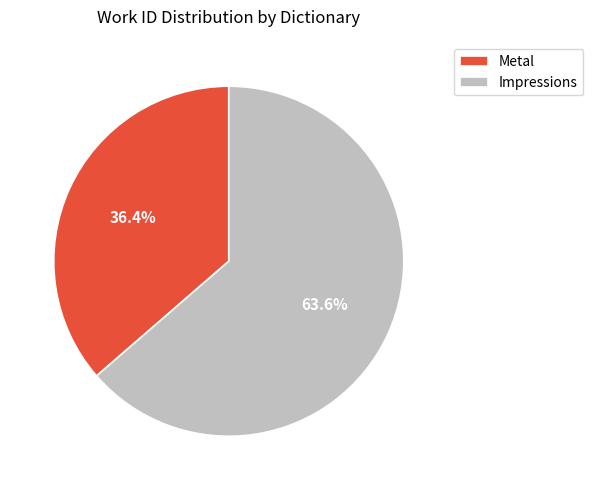

Is there a majority slice in this chart?

Yes